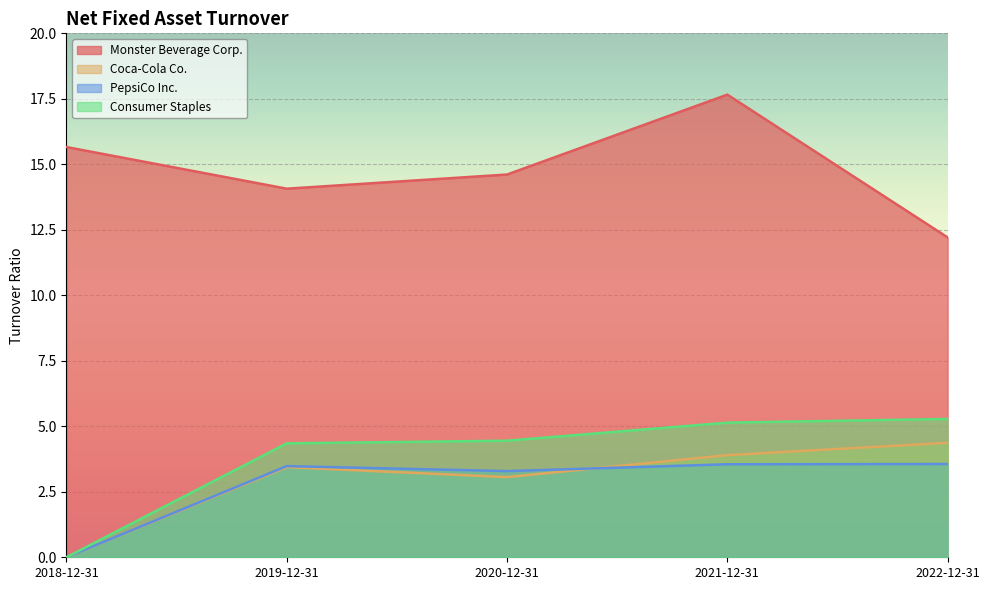

At which label is Monster Beverage Corp. closest to 14?

2019-12-31